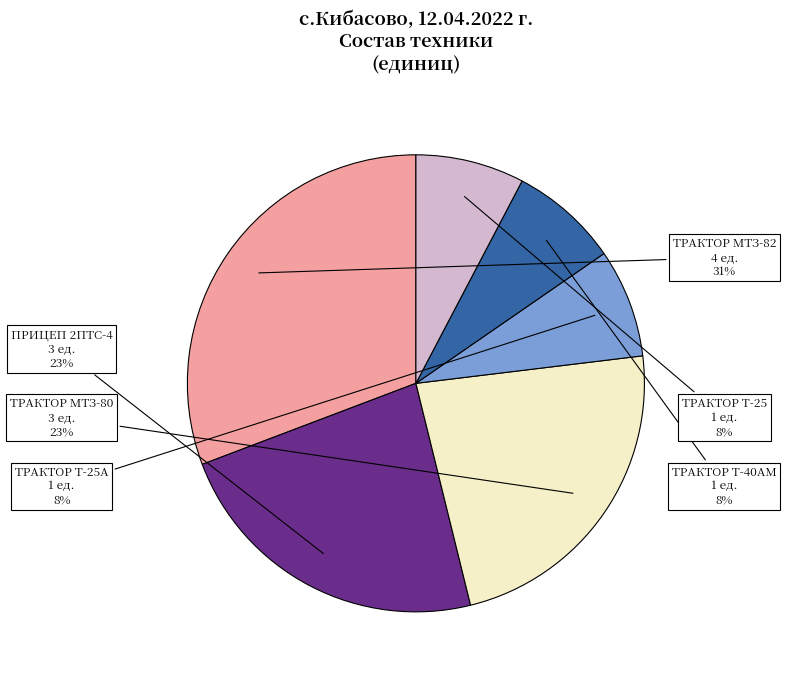

Count the number of slices in the pie.

6